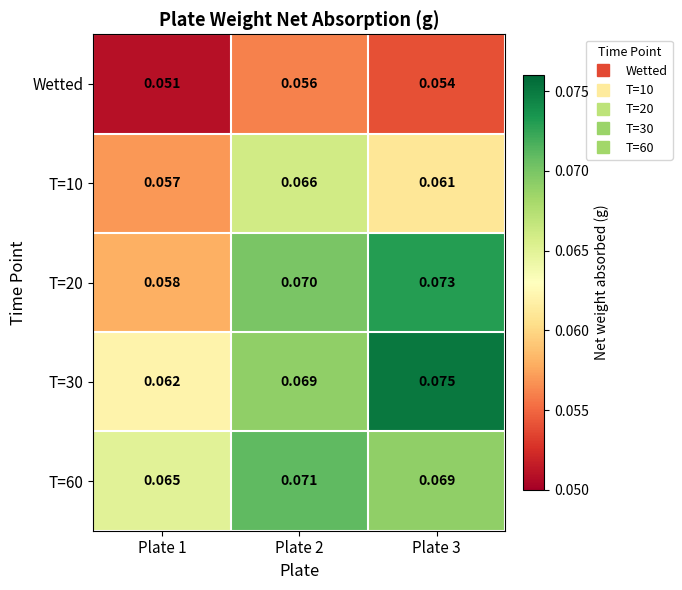

Which category has the highest value across all series?

Plate 3